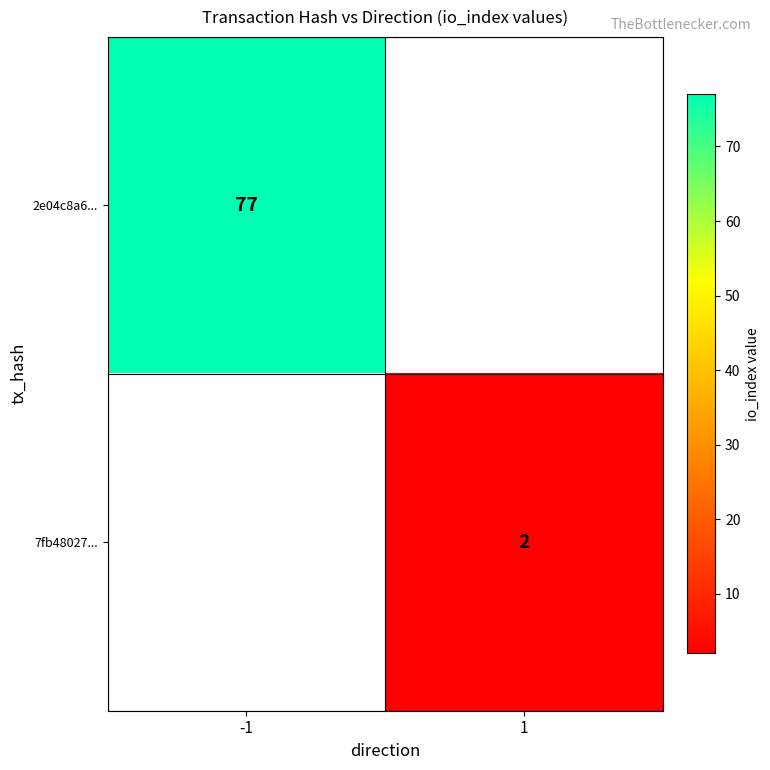

True or false: 7fb48027... has a value of 3 at 1.

False